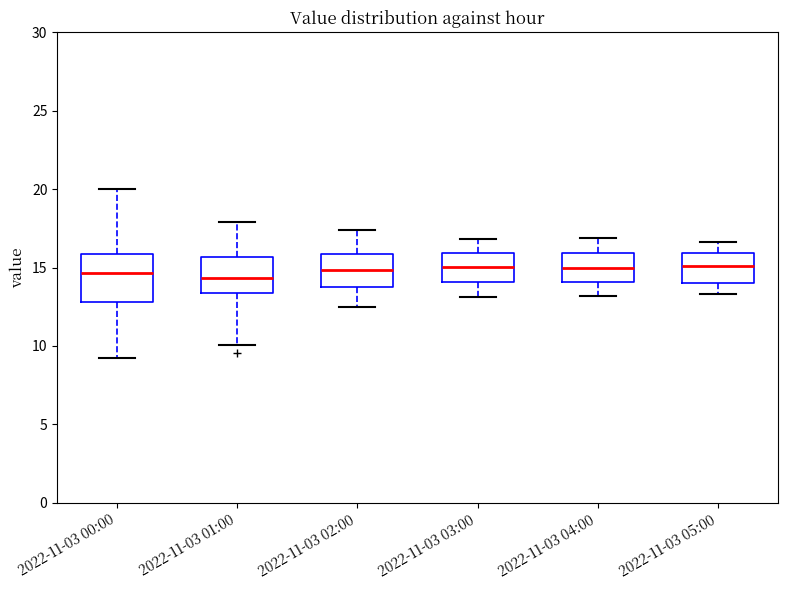

Reading left to right, read every box against the y-axis: the position of its median line, the range the box covers, and the ends of its whiskers. The values are not printed on the chart, so give them approximately, as read against the axis.

2022-11-03 00:00: median 14.5, box 13.0 to 16.0, whiskers 9.0 to 20.0
2022-11-03 01:00: median 14.5, box 13.5 to 15.5, whiskers 10.0 to 18.0
2022-11-03 02:00: median 15.0, box 14.0 to 16.0, whiskers 12.5 to 17.5
2022-11-03 03:00: median 15.0, box 14.0 to 16.0, whiskers 13.0 to 17.0
2022-11-03 04:00: median 15.0, box 14.0 to 16.0, whiskers 13.0 to 17.0
2022-11-03 05:00: median 15.0, box 14.0 to 16.0, whiskers 13.5 to 16.5